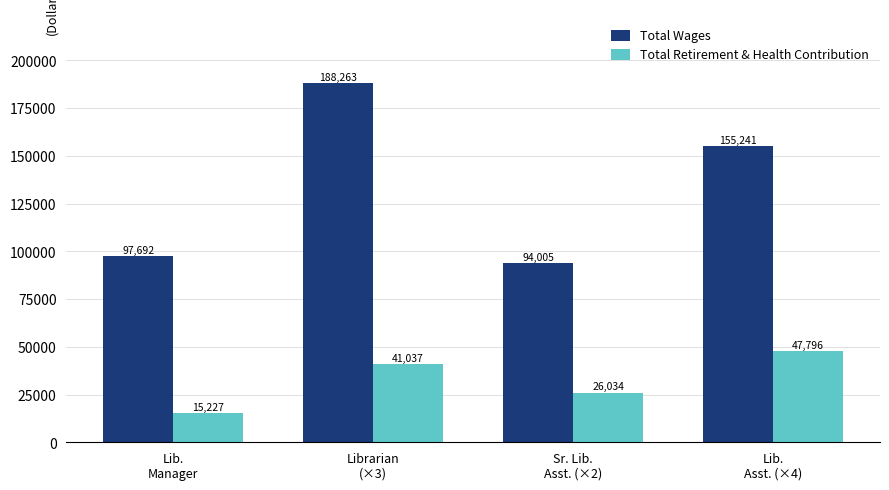

The value of Total Wages at Lib.
Manager is 49405. True or false?

False